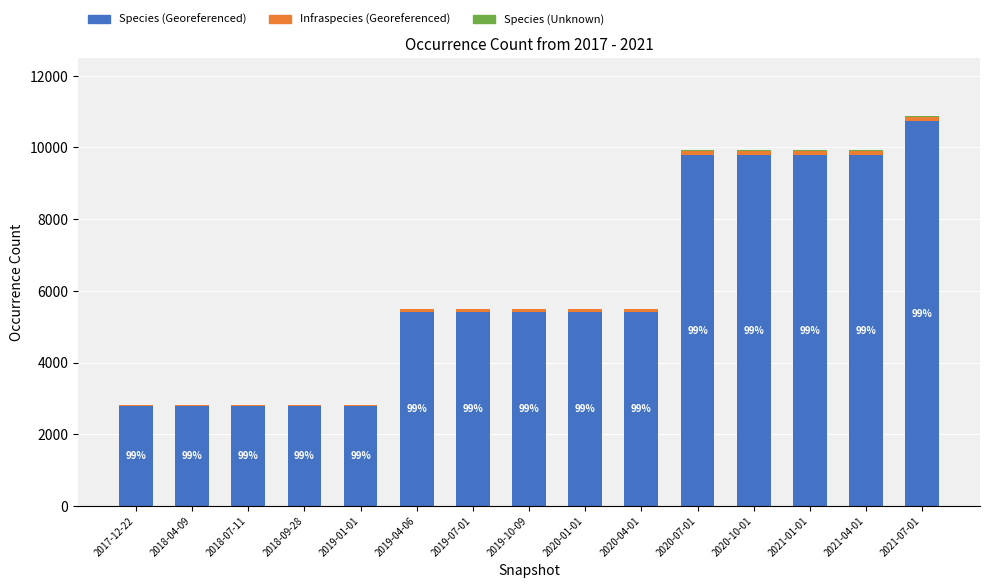

What is the sum of all Species (Georeferenced) values?

90898